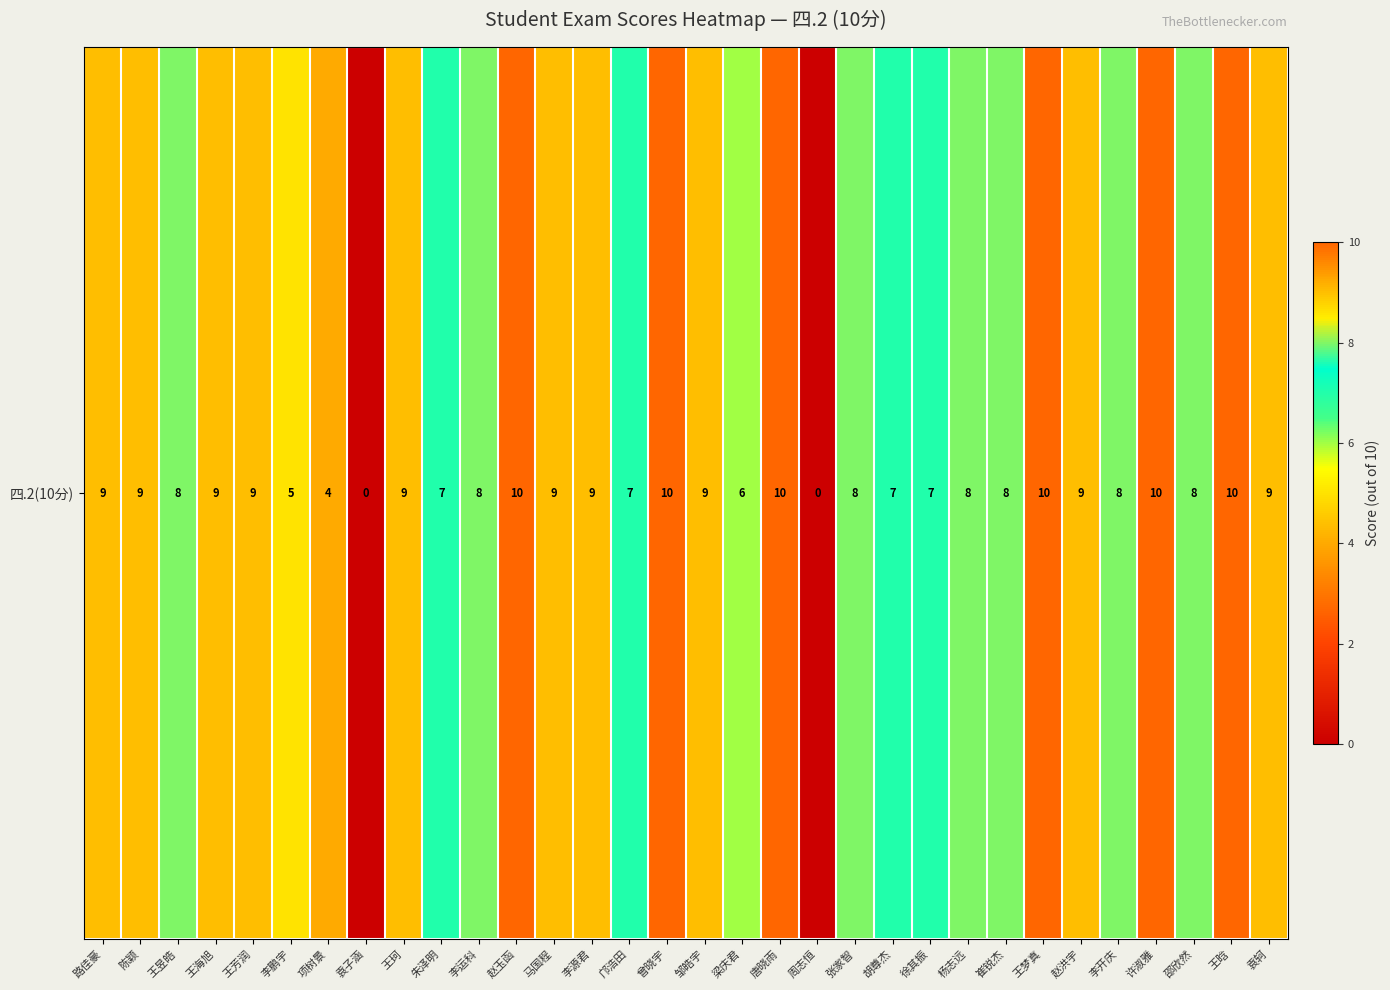

Which label corresponds to the largest value in the chart?

赵玉函